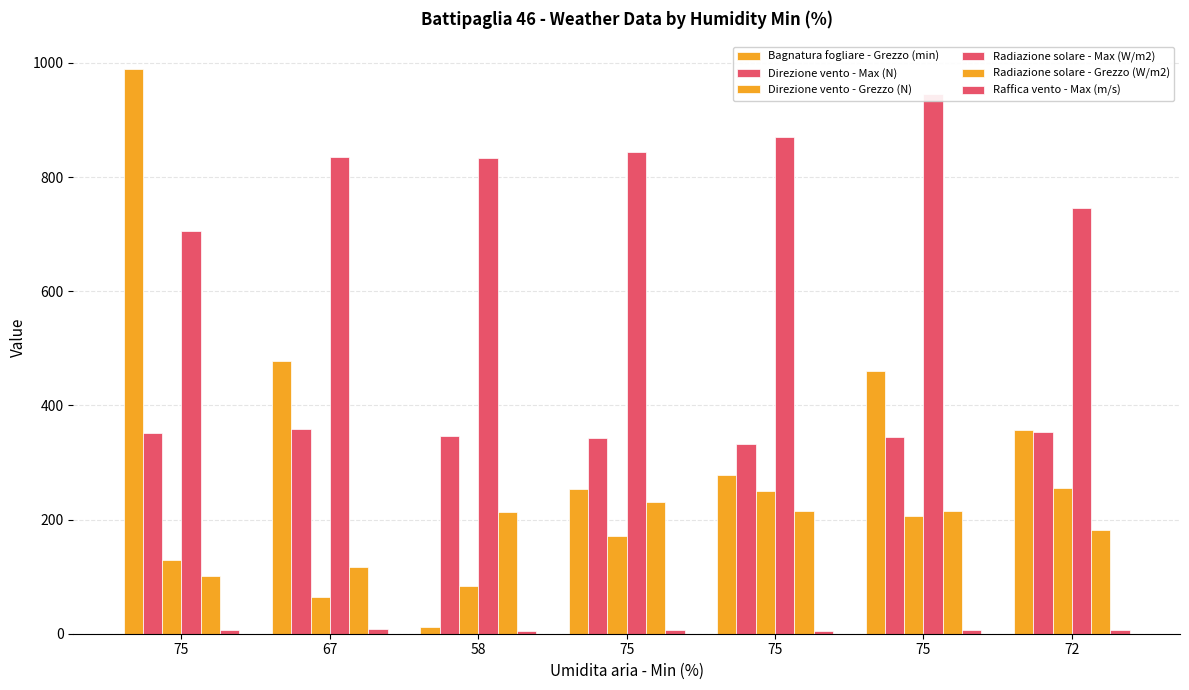

How many groups of bars are there?

7